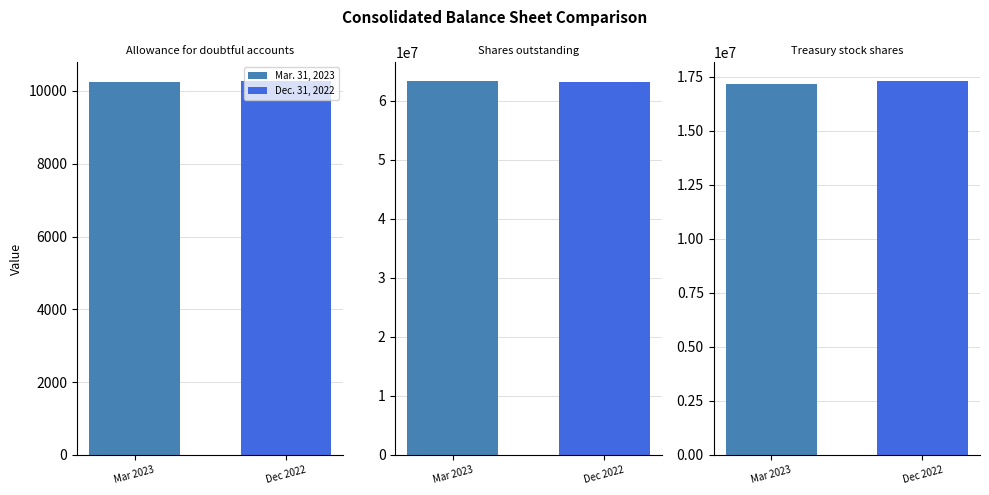

What is the difference between the maximum and minimum values in the Dec. 31, 2022 series?

63212732